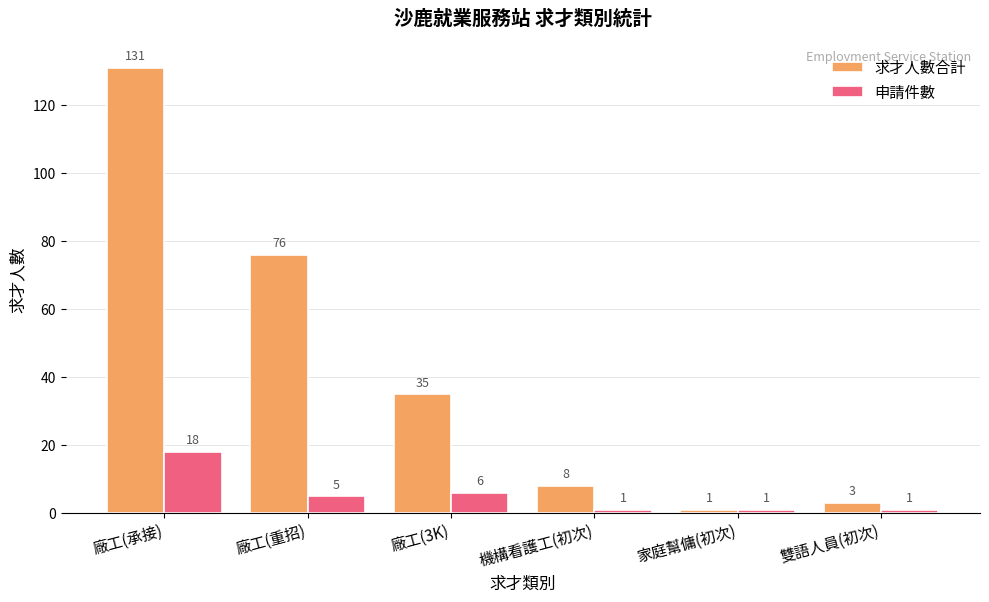

Rank the categories by 求才人數合計 value from highest to lowest.

廠工(承接), 廠工(重招), 廠工(3K), 機構看護工(初次), 雙語人員(初次), 家庭幫傭(初次)